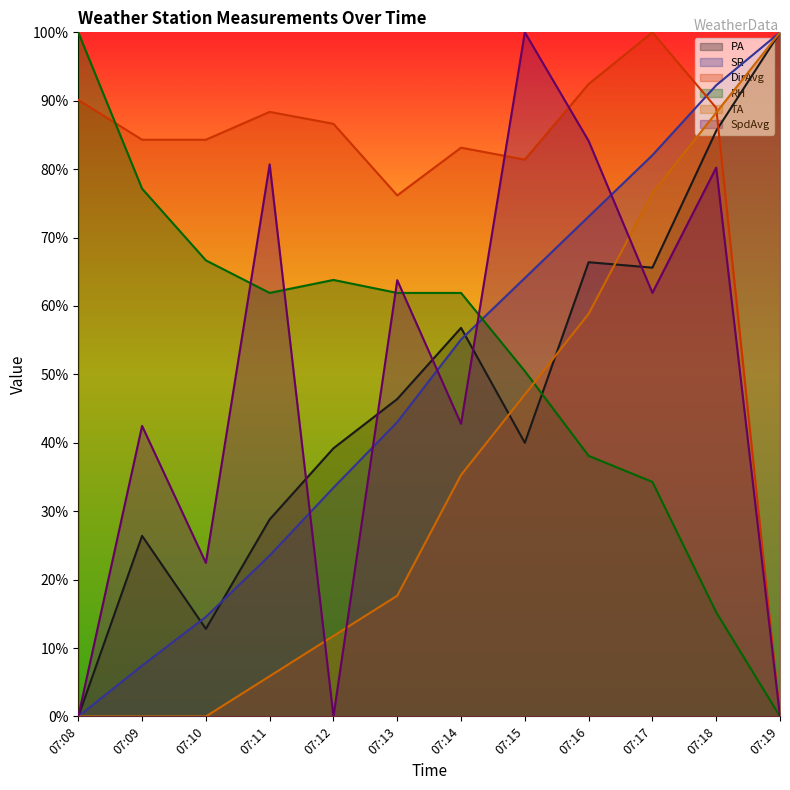

Which series has the largest total across all categories?

DirAvg